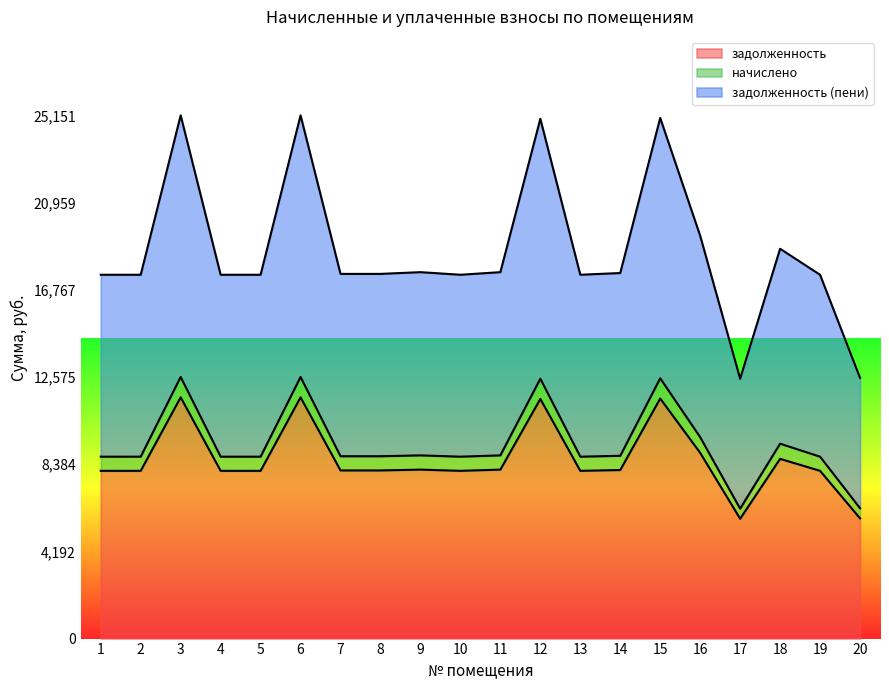

Which series has the largest total across all categories?

задолженность (пени)